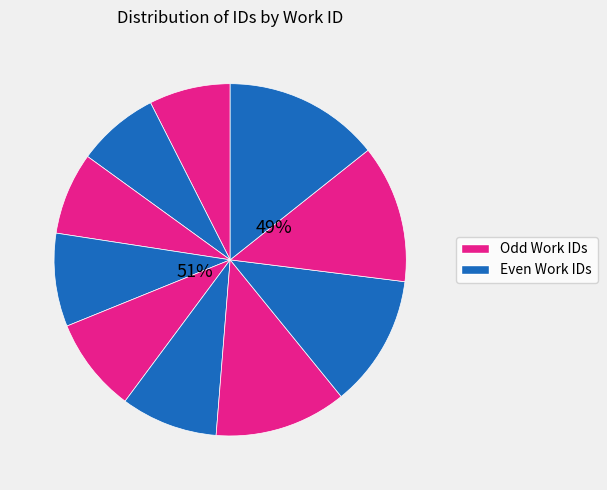

Count the number of slices in the pie.

10